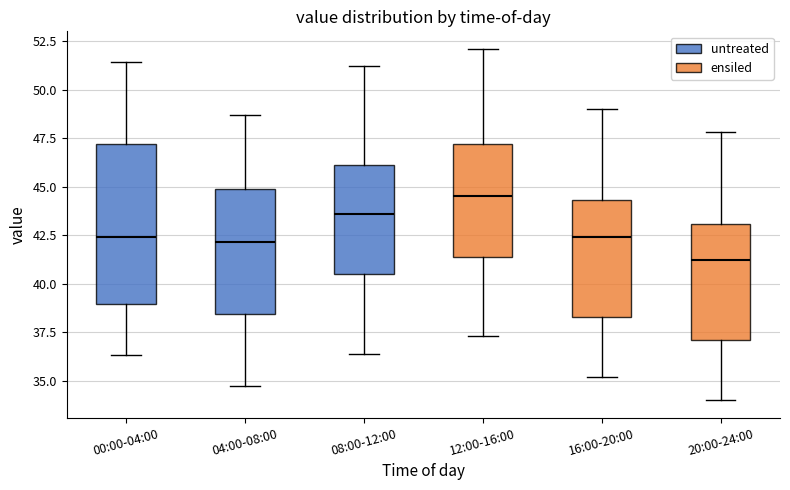

Reading left to right, read every box against the y-axis: the position of its median line, the range the box covers, and the ends of its whiskers. The values are not printed on the chart, so give them approximately, as read against the axis.

00:00-04:00: median 42.5, box 39.0 to 47.0, whiskers 36.5 to 51.5
04:00-08:00: median 42.0, box 38.5 to 45.0, whiskers 35.0 to 48.5
08:00-12:00: median 43.5, box 40.5 to 46.0, whiskers 36.5 to 51.0
12:00-16:00: median 44.5, box 41.5 to 47.0, whiskers 37.5 to 52.0
16:00-20:00: median 42.5, box 38.5 to 44.5, whiskers 35.0 to 49.0
20:00-24:00: median 41.0, box 37.0 to 43.0, whiskers 34.0 to 48.0